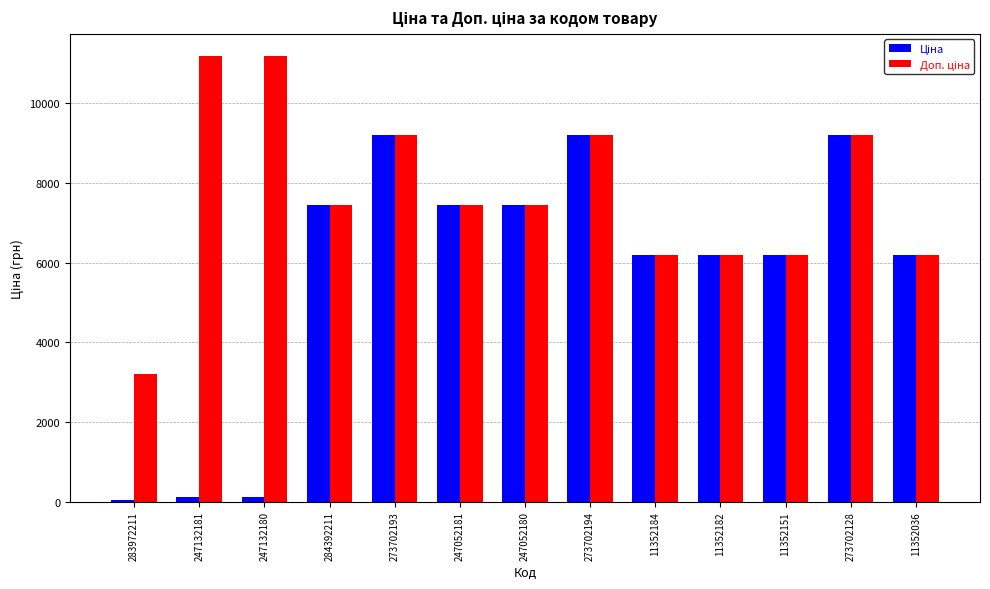

What is the total value across all series at 273702194?

18392.5